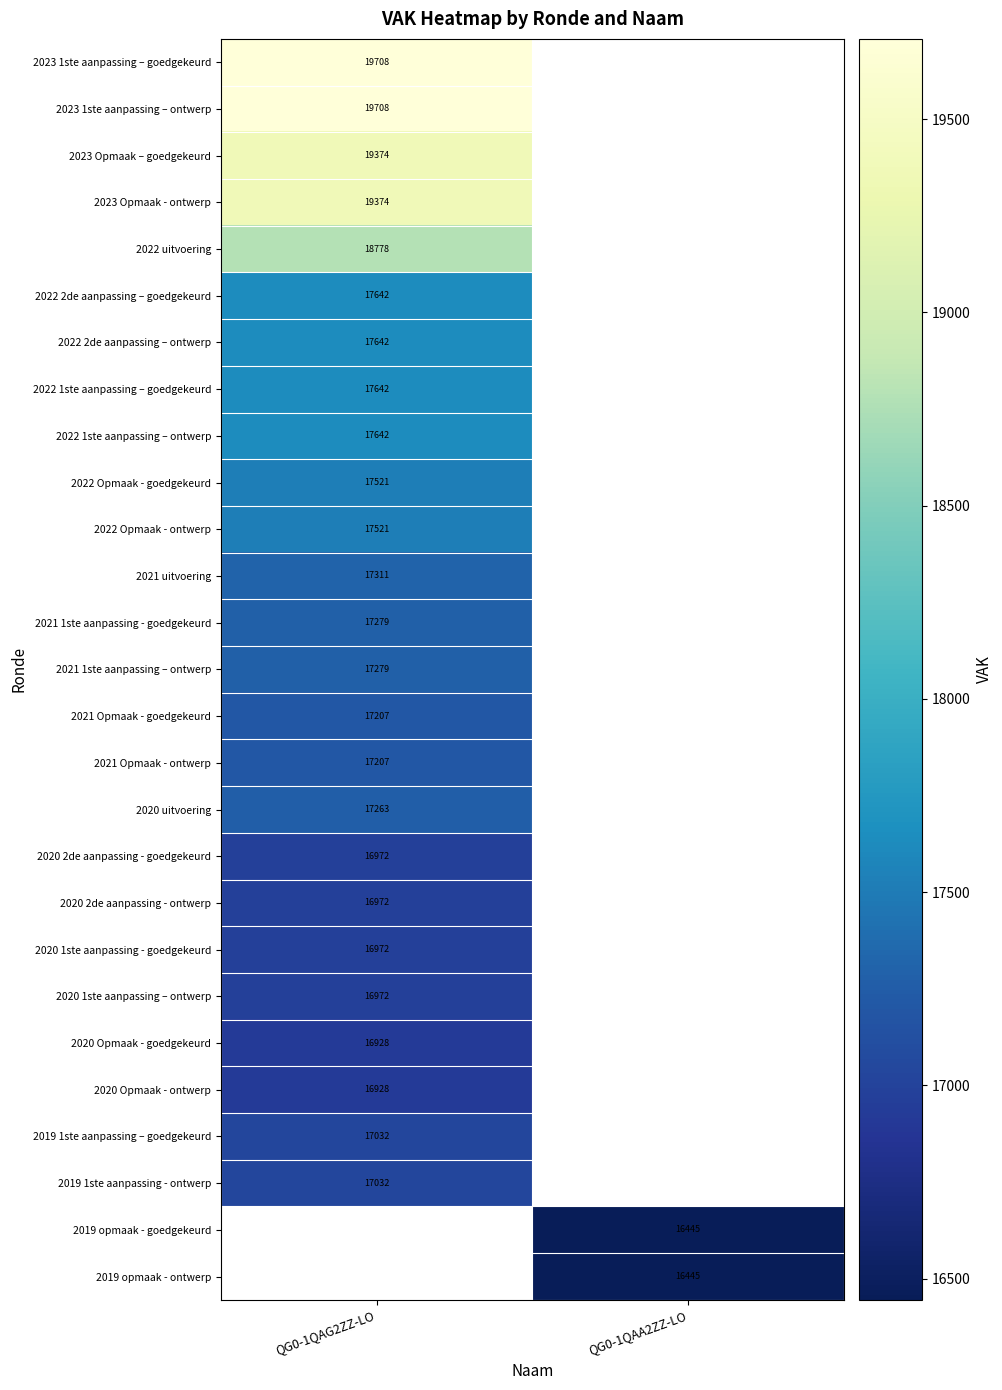

Which label corresponds to the smallest value in the chart?

QG0-1QAA2ZZ-LO